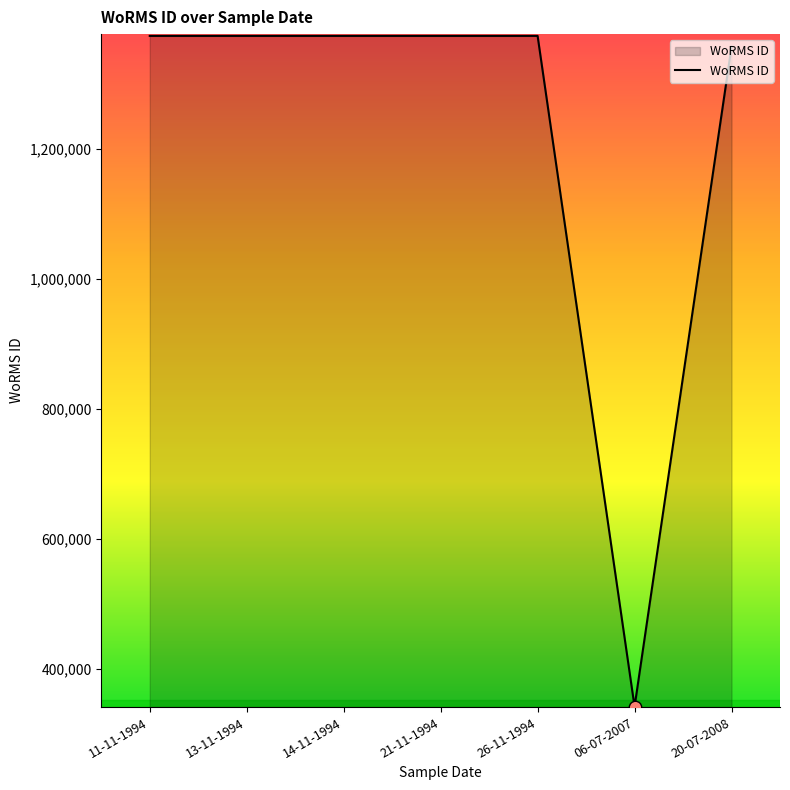

Which has a higher value, 06-07-2007 or 26-11-1994?

26-11-1994